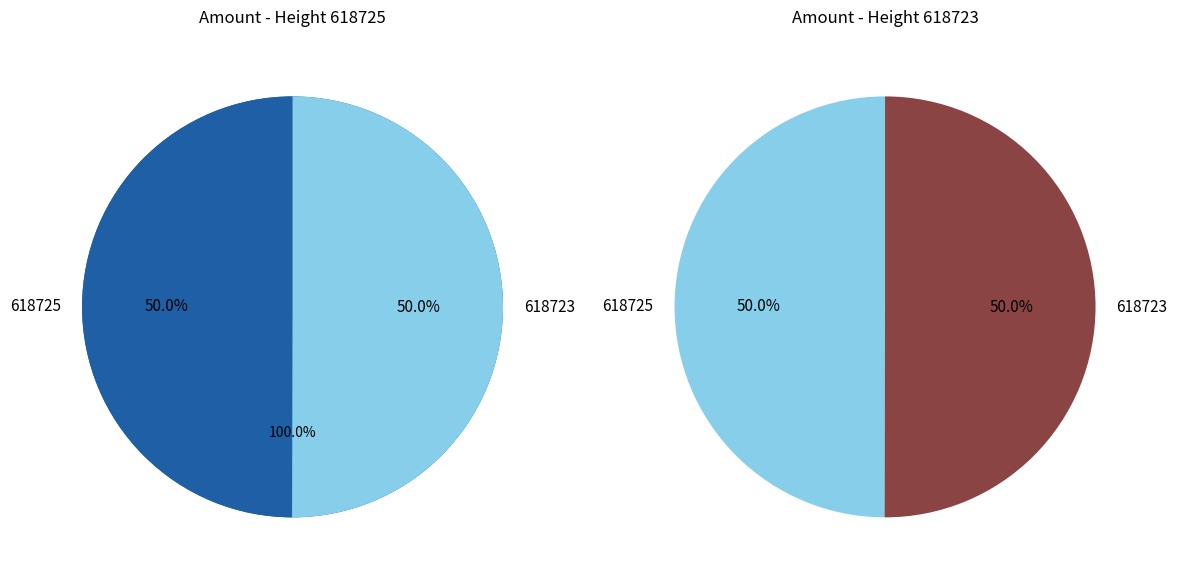

Which category has the smallest portion of the pie?

618725